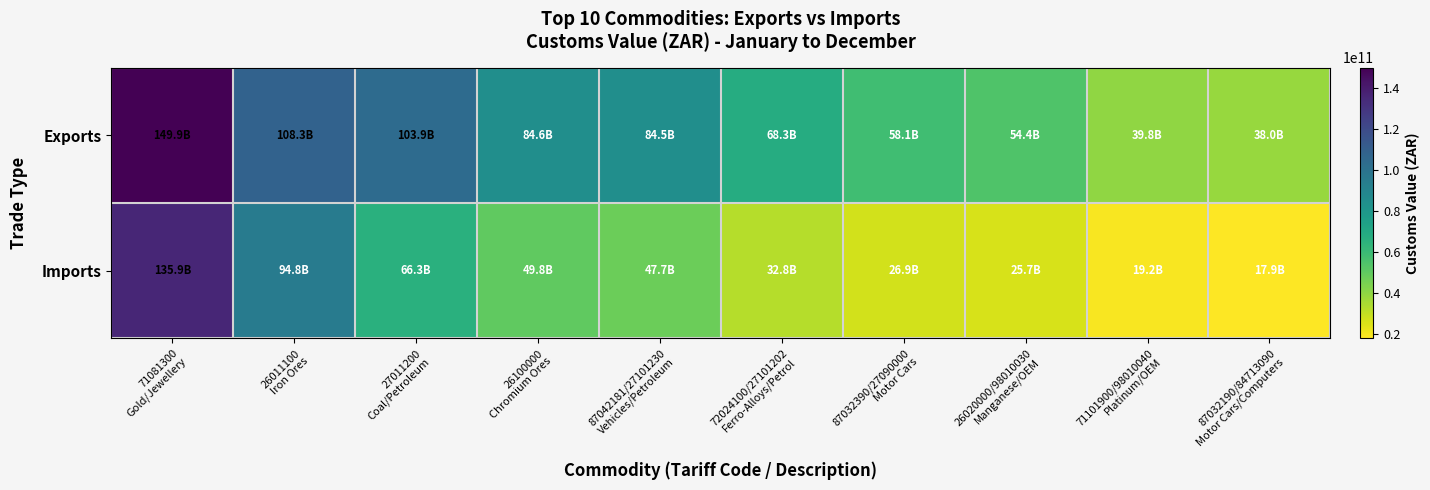

List the series in order of their peak value, highest first.

Exports, Imports